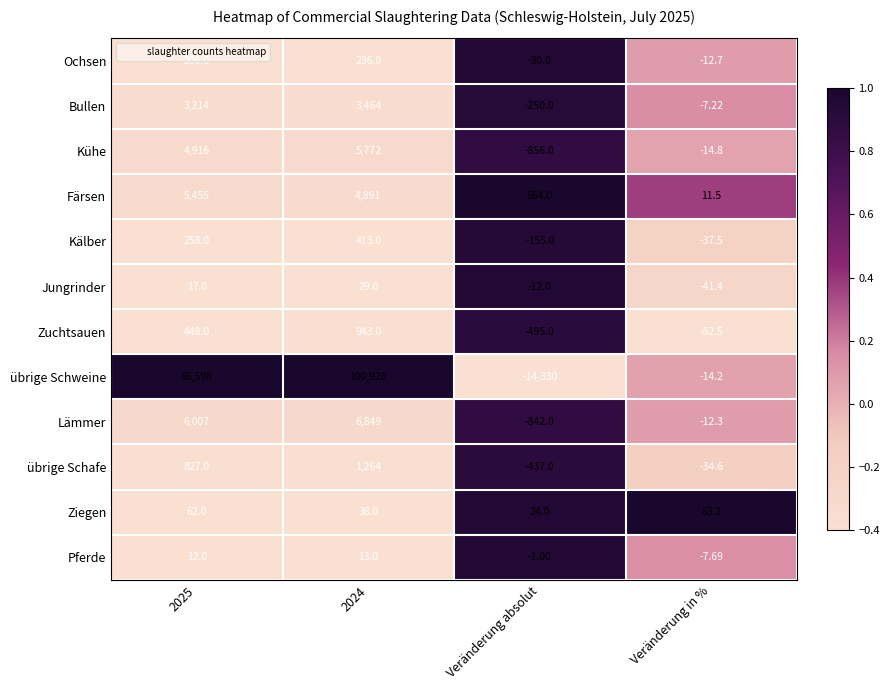

Which series has the largest total across all categories?

übrige Schweine